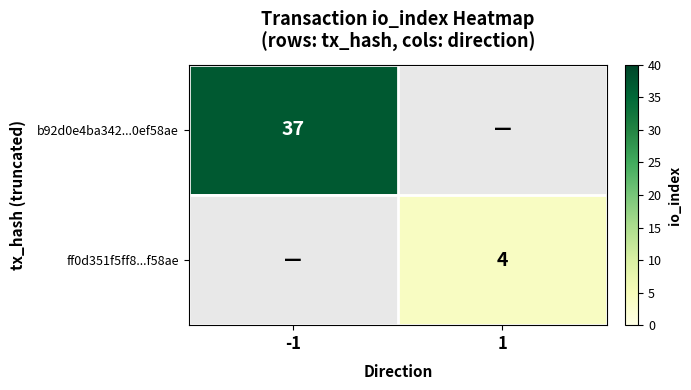

At how many categories does at least one series exceed 33?

1